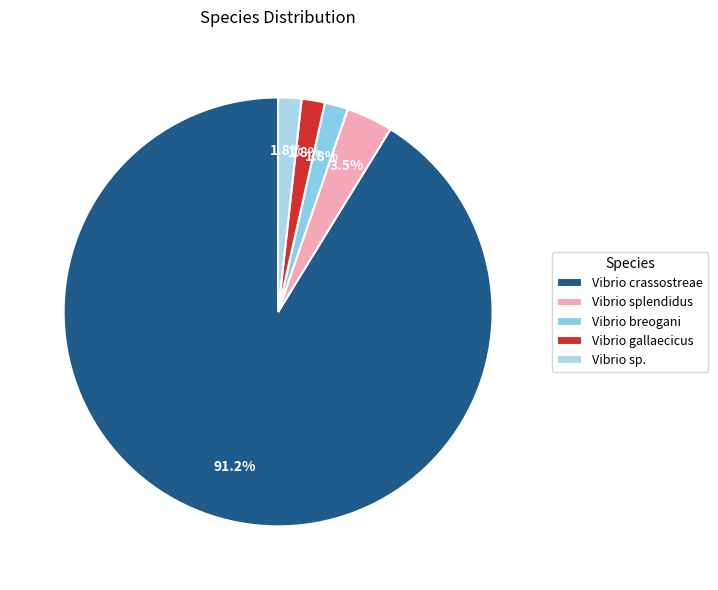

Is there any slice that represents more than half of the pie?

Yes